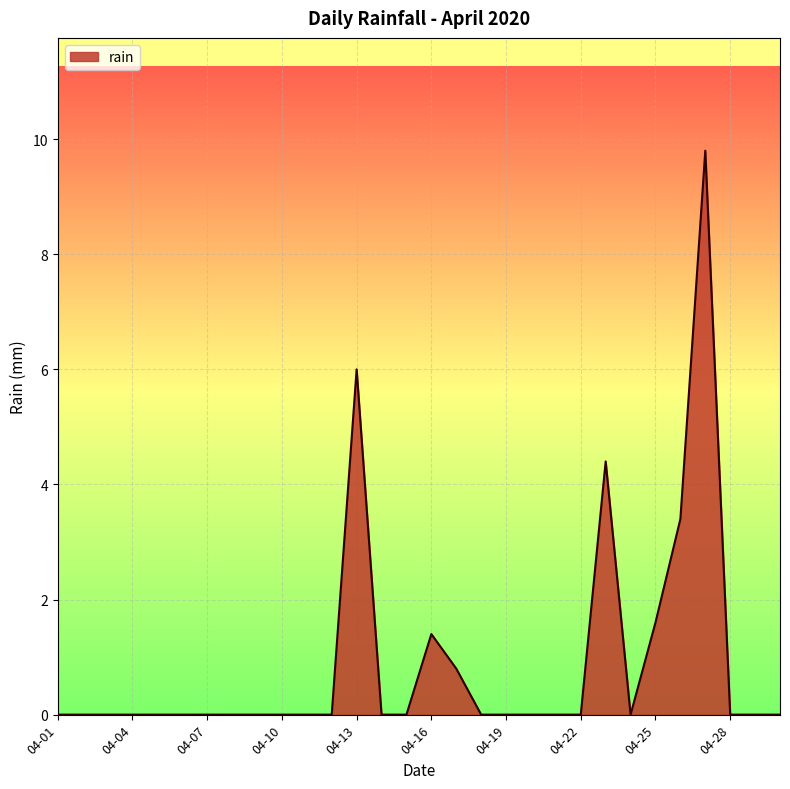

What is the greatest value displayed?

9.8